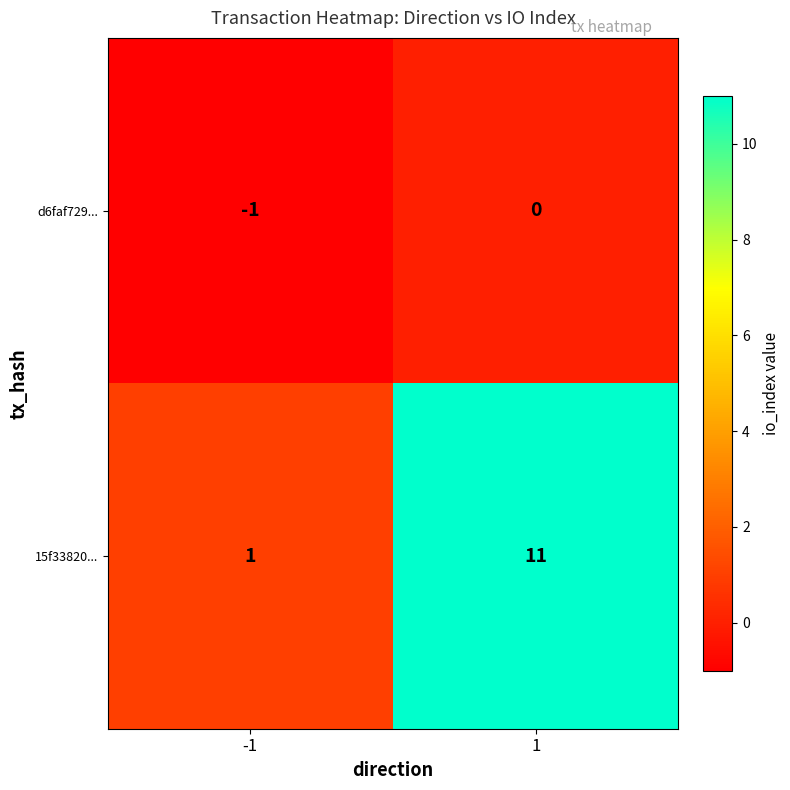

What is the greatest value displayed?

11